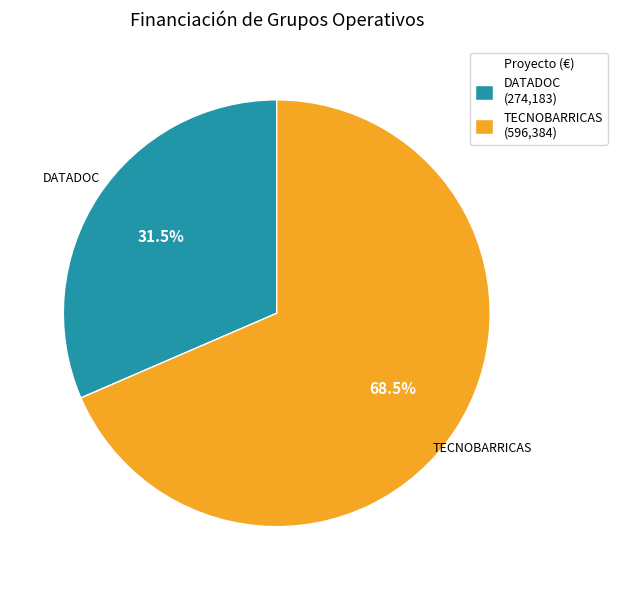

How many slices are in this pie chart?

2